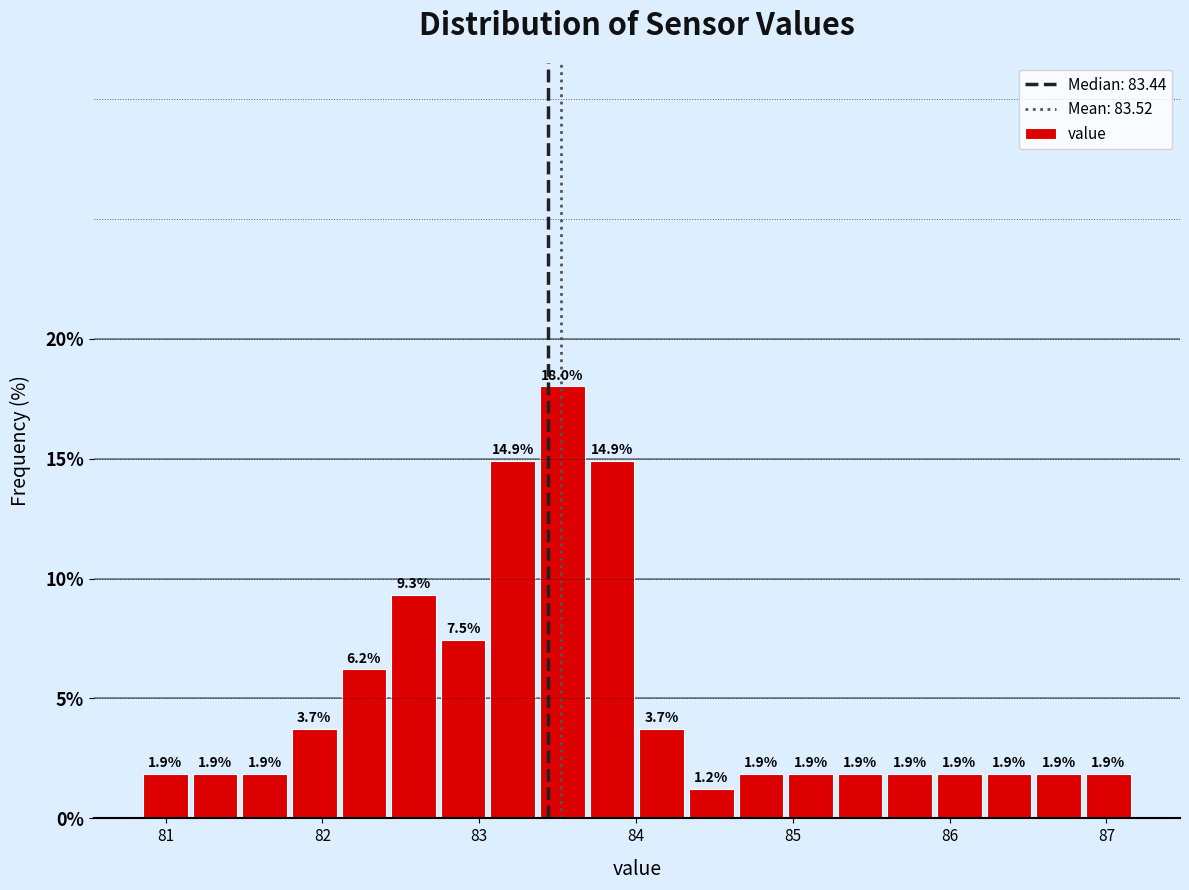

Read against the x-axis, roughly where is the centre of the tallest bar?

83.5